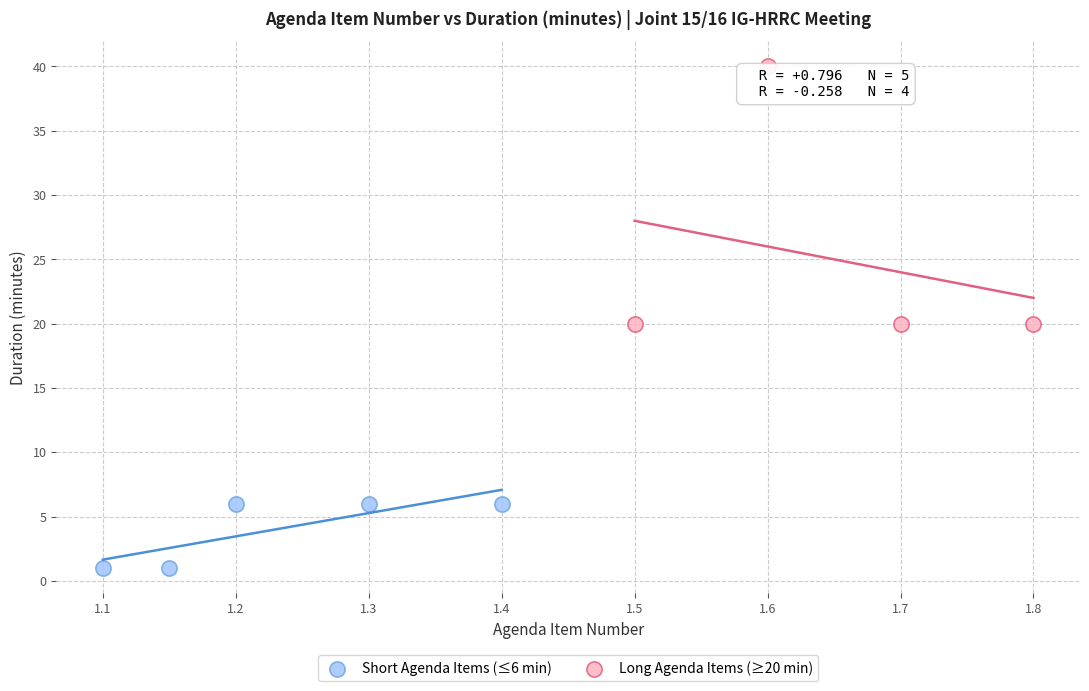

What are all the series names shown in the legend?

Short Agenda Items (≤6 min), Long Agenda Items (≥20 min)